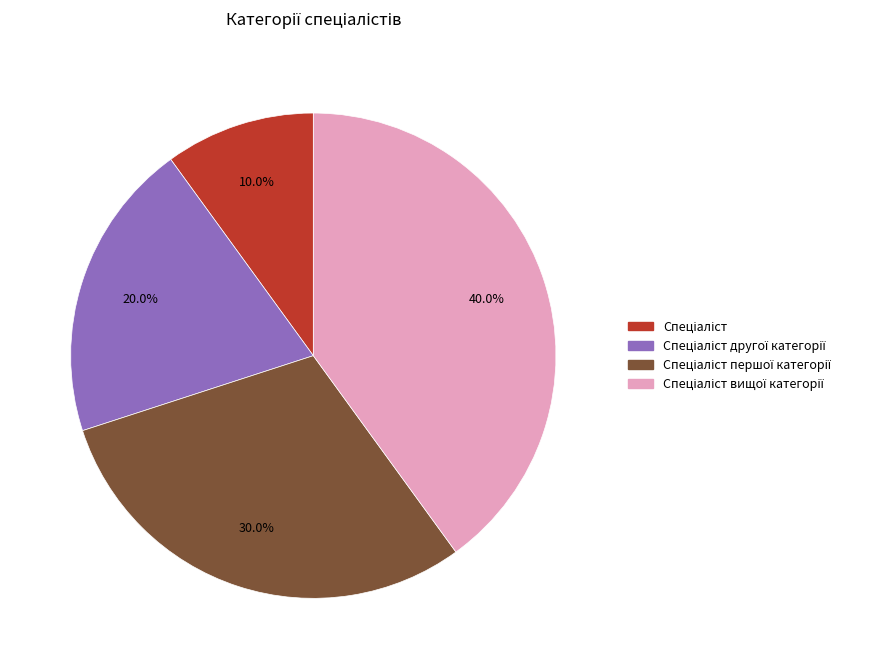

Is there any slice that represents more than half of the pie?

No